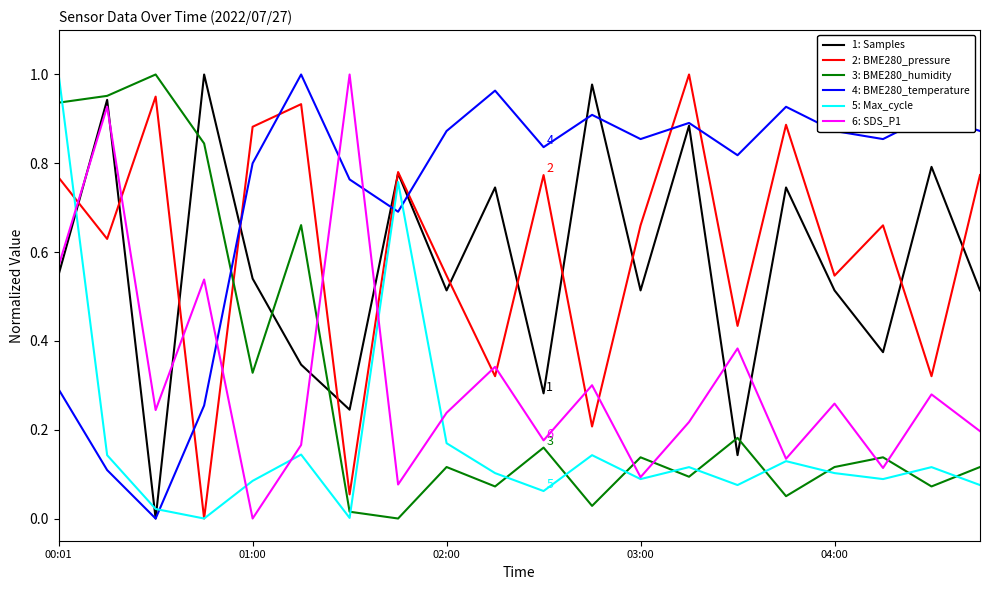

Which series has the largest total across all categories?

4: BME280_temperature